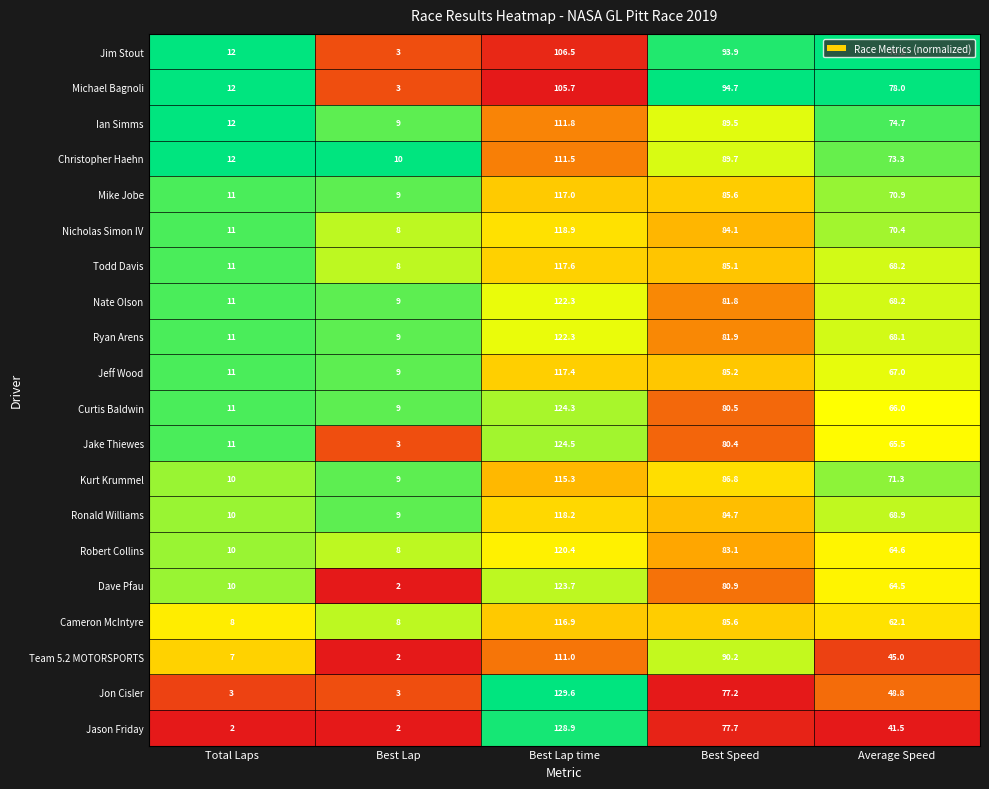

What is the maximum value shown in the chart?

129.6